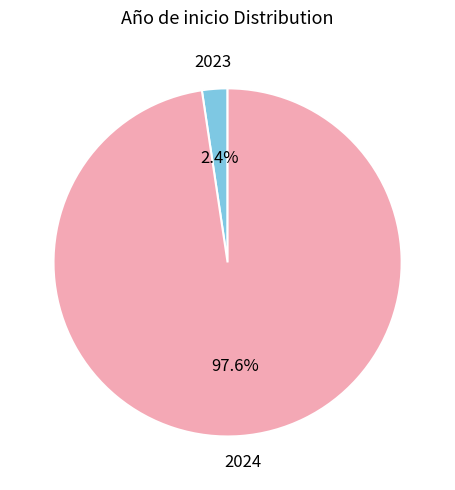

Is there any slice that represents more than half of the pie?

Yes